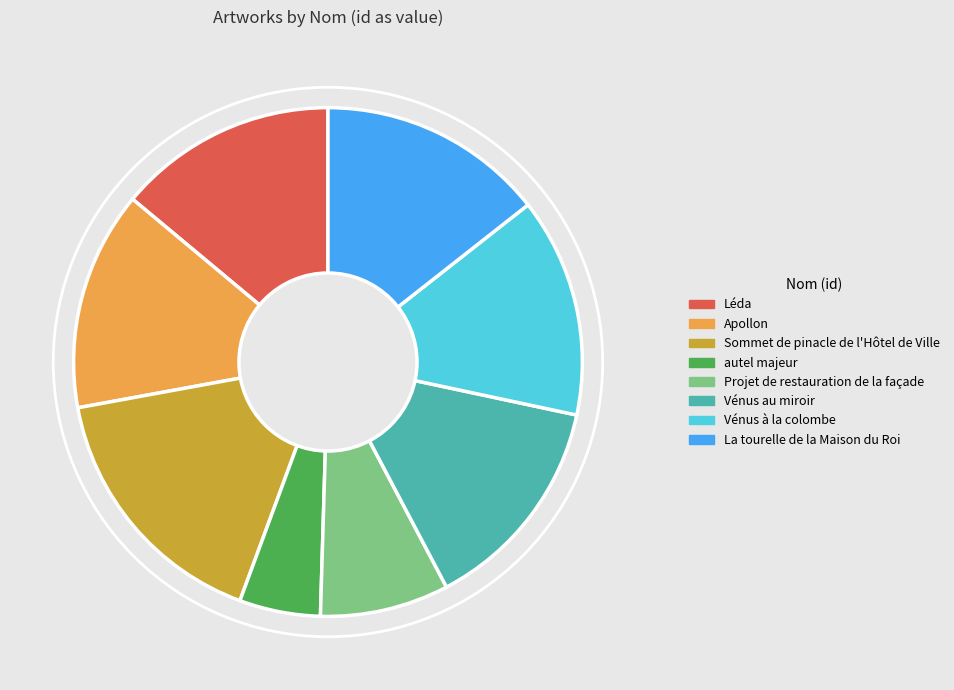

True or false: Vénus au miroir accounts for 14% of the total.

True